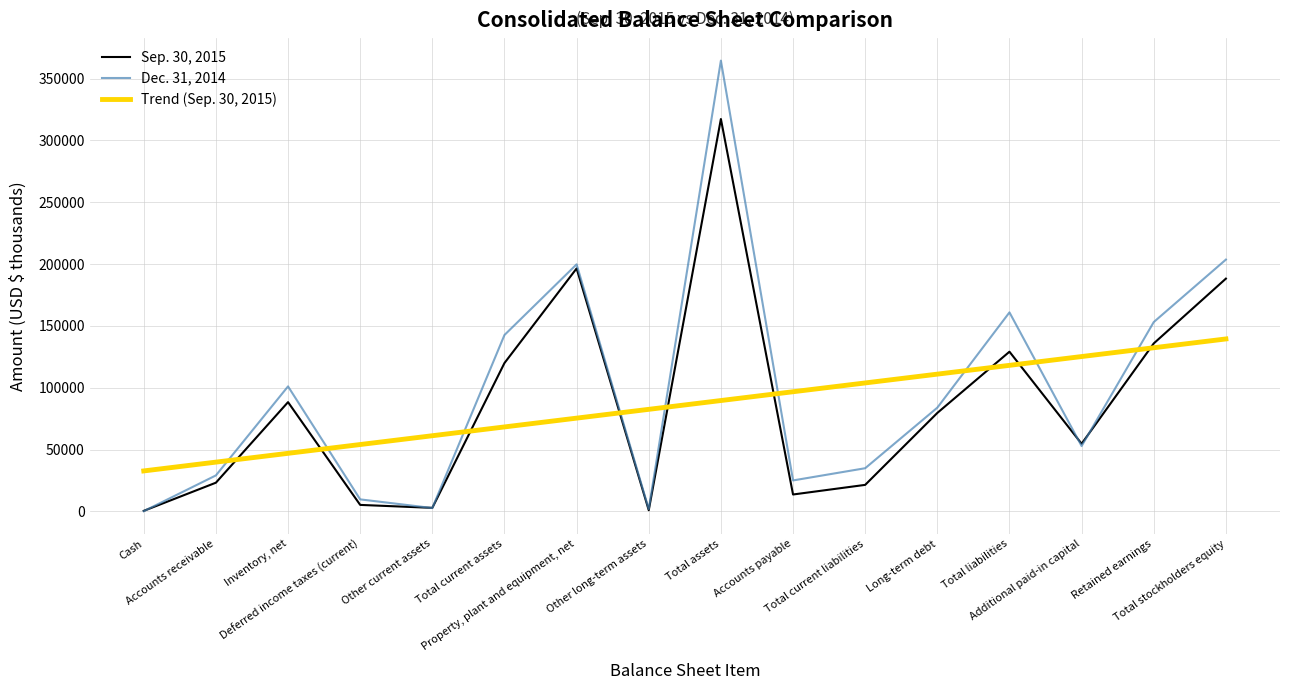

What is the difference between the maximum and minimum values in the Trend (Sep. 30, 2015) series?

106749.4